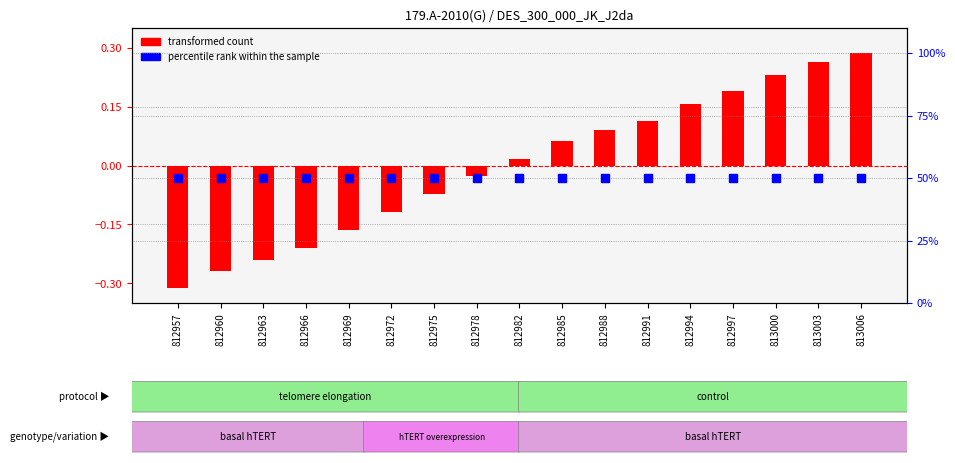

Which series reaches the maximum Y coordinate?

percentile rank within the sample